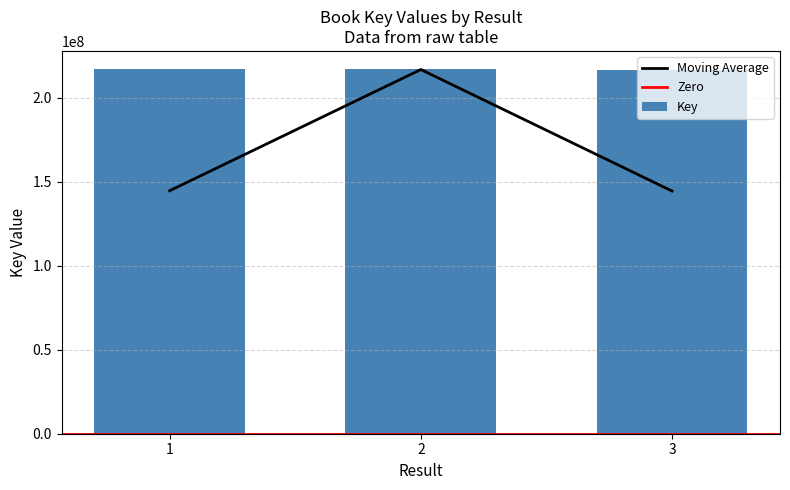

What value does the data have at 2, to the nearest 50?

217171350